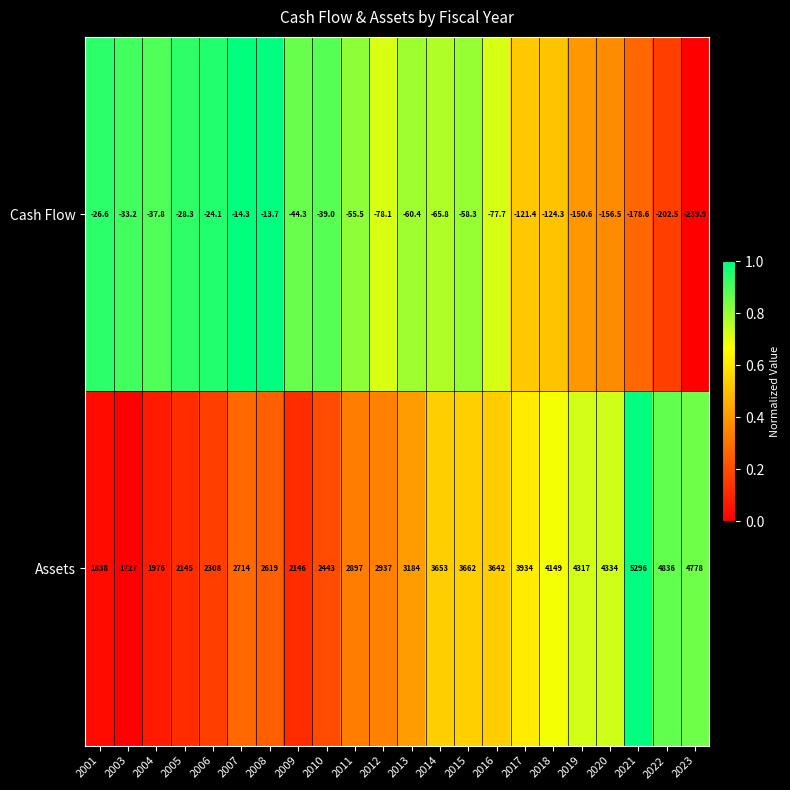

What is the smallest value displayed?

-239.9